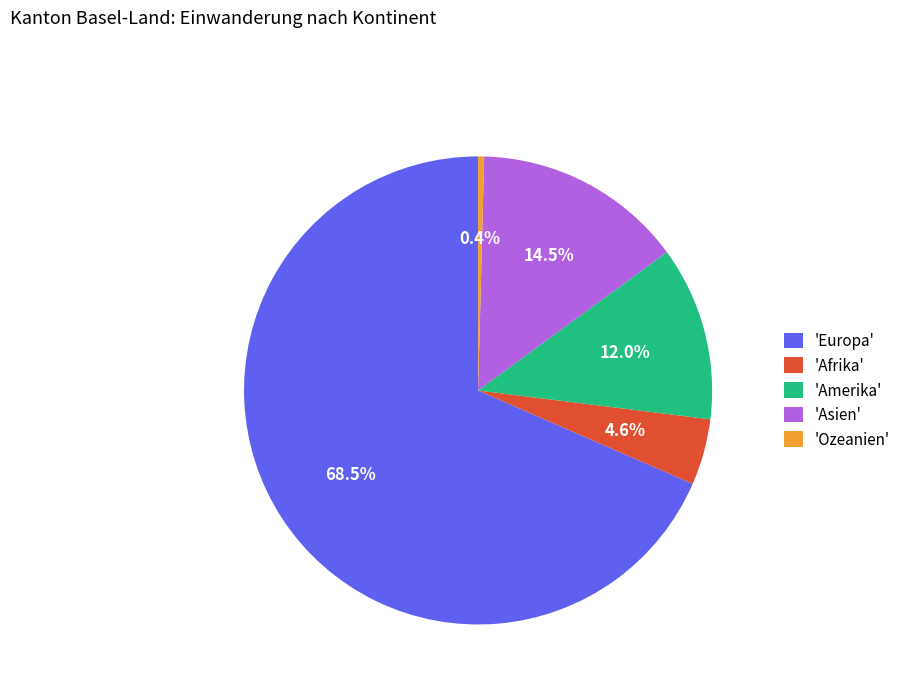

What is the smallest slice in the pie chart?

'Ozeanien'